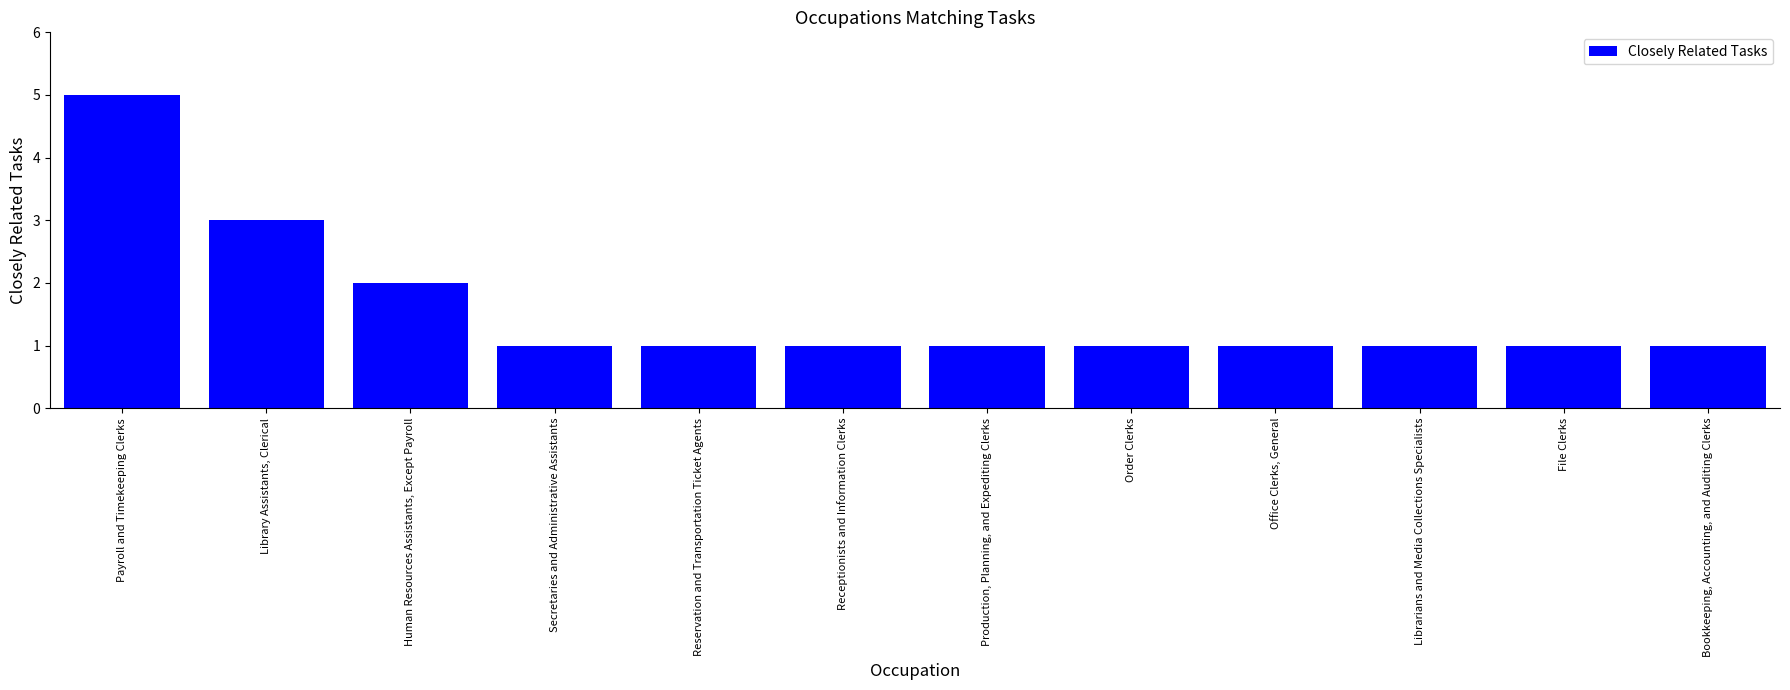

What is the greatest value displayed?

5